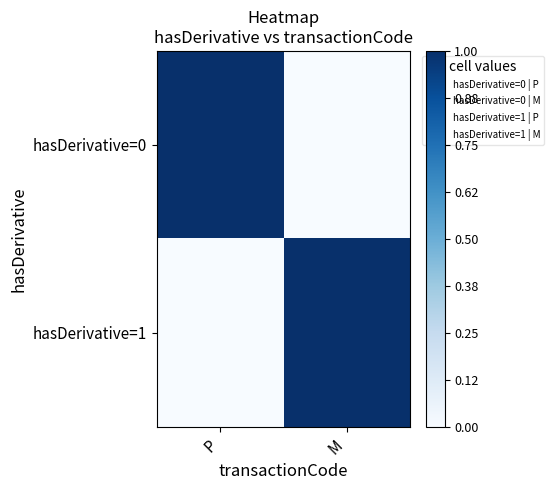

Reading left to right, extract all data points from this chart.

hasDerivative=0: P=1	M=0
hasDerivative=1: P=0	M=1